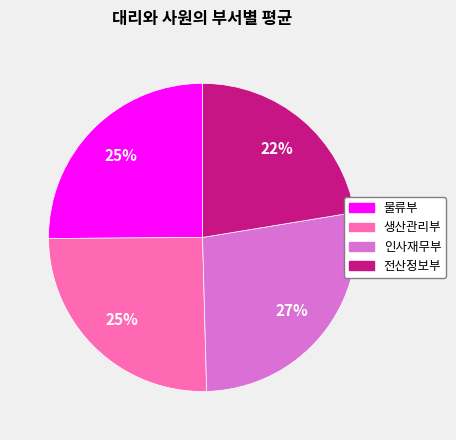

Which category has the smallest portion of the pie?

전산정보부